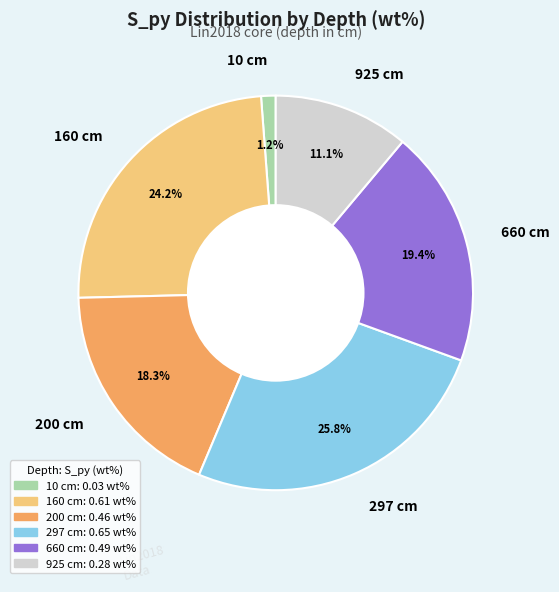

To the nearest percent, what percentage of the pie is 160?

24%